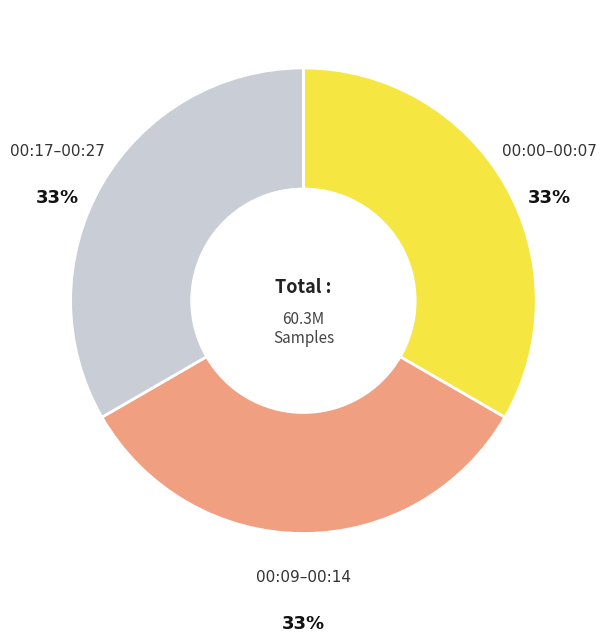

Count the number of slices in the pie.

3